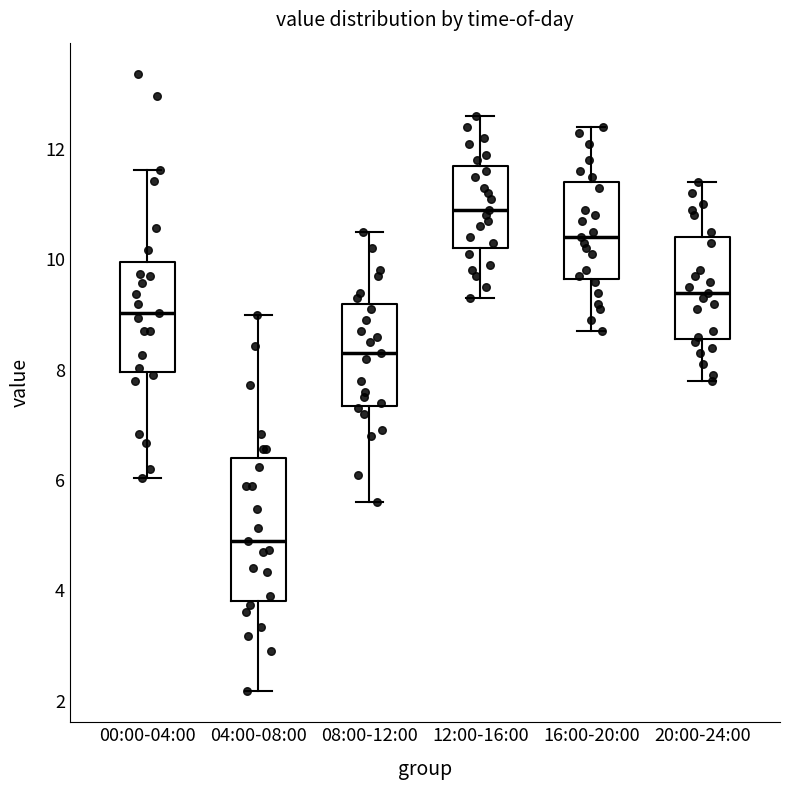

Reading left to right, transcribe this box plot: for each box, give where its median line is, the range the box spans, and where its two whiskers end, as read against the y-axis. The values are not printed on the chart, so give them approximately, as read against the axis.

00:00-04:00: median 9.0, box 8.0 to 10.0, whiskers 6.0 to 11.6
04:00-08:00: median 5.0, box 3.8 to 6.4, whiskers 2.2 to 9.0
08:00-12:00: median 8.4, box 7.4 to 9.2, whiskers 5.6 to 10.6
12:00-16:00: median 11.0, box 10.2 to 11.8, whiskers 9.4 to 12.6
16:00-20:00: median 10.4, box 9.6 to 11.4, whiskers 8.8 to 12.4
20:00-24:00: median 9.4, box 8.6 to 10.4, whiskers 7.8 to 11.4